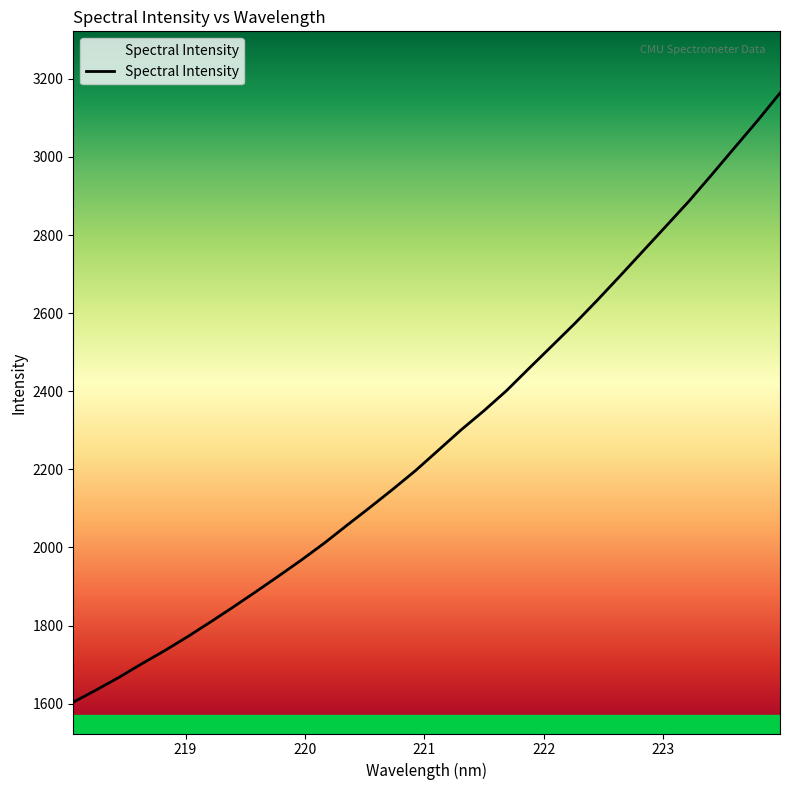

What is the minimum value shown in the chart?

1603.8